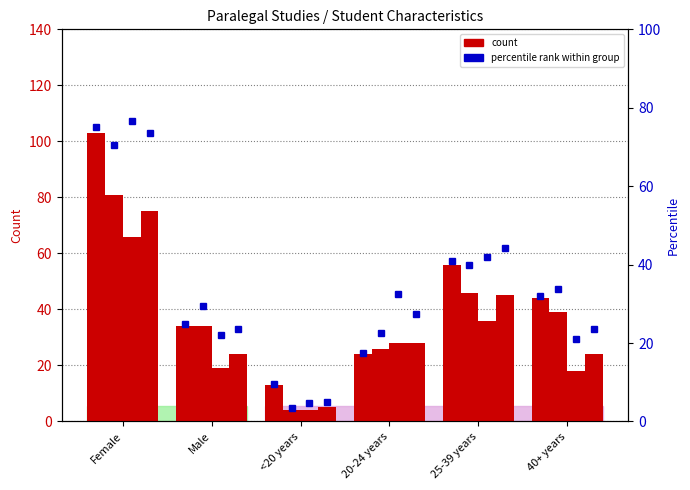

Which category has the lowest value across all series?

<20 years